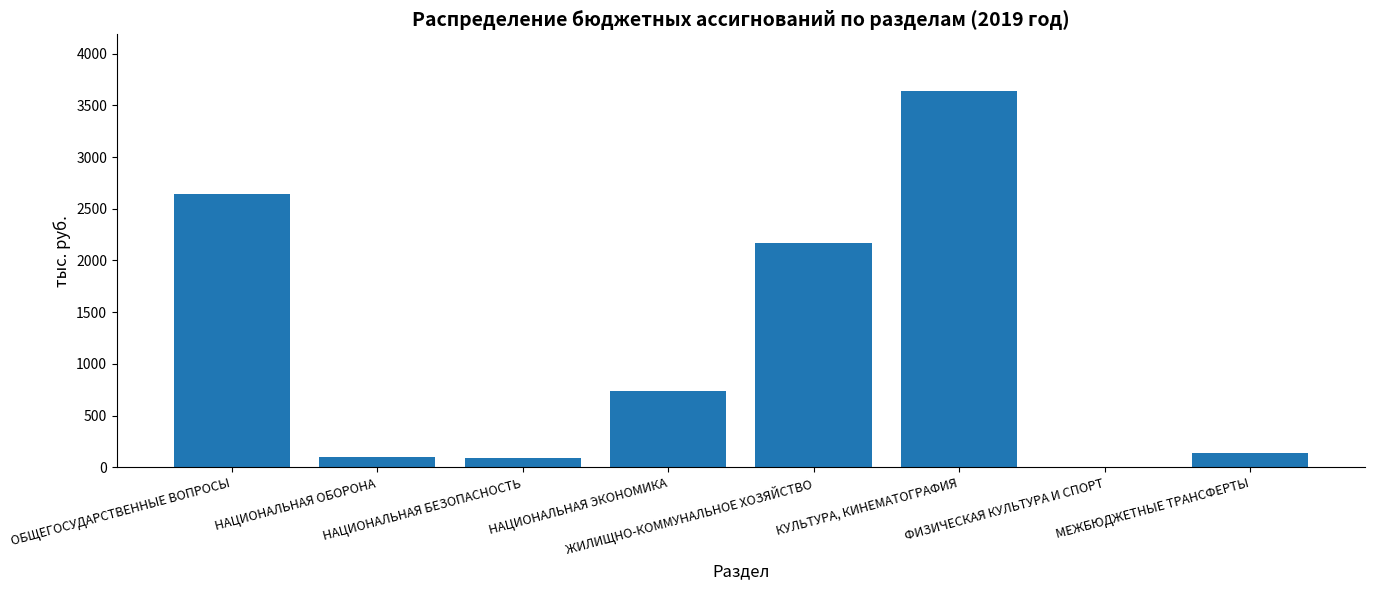

What is the greatest value displayed?

3640.4